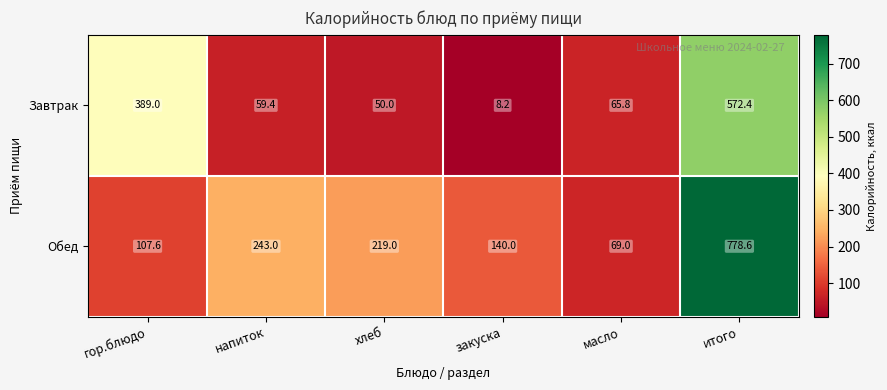

Reading left to right, transcribe all the data shown in this chart.

Завтрак: 389.0	59.4	50.0	8.2	65.8	572.4
Обед: 107.6	243.0	219.0	140.0	69.0	778.6